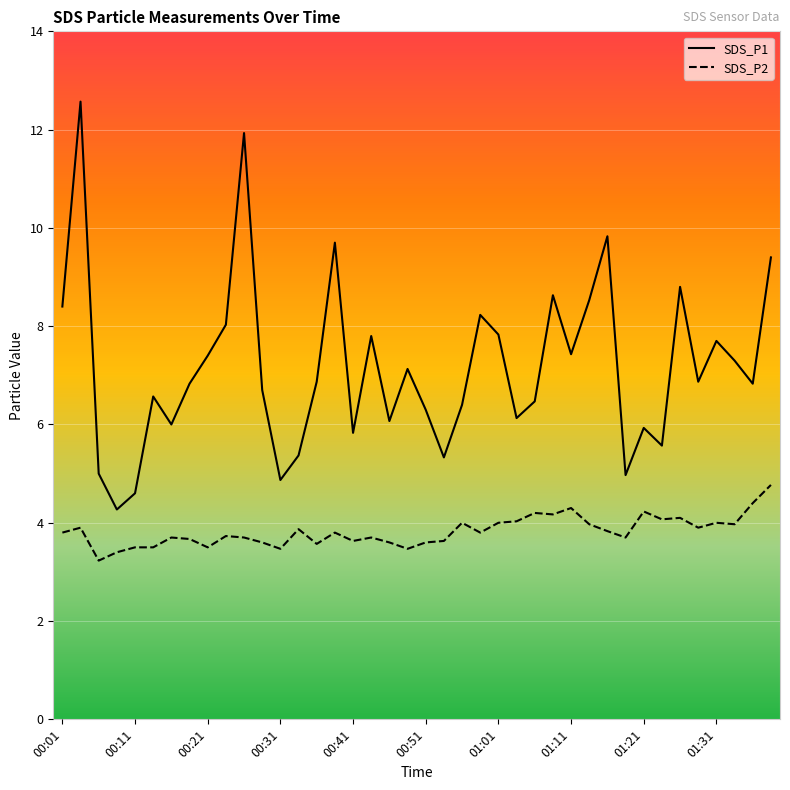

True or false: SDS_P1 and SDS_P2 cross at least once.

False